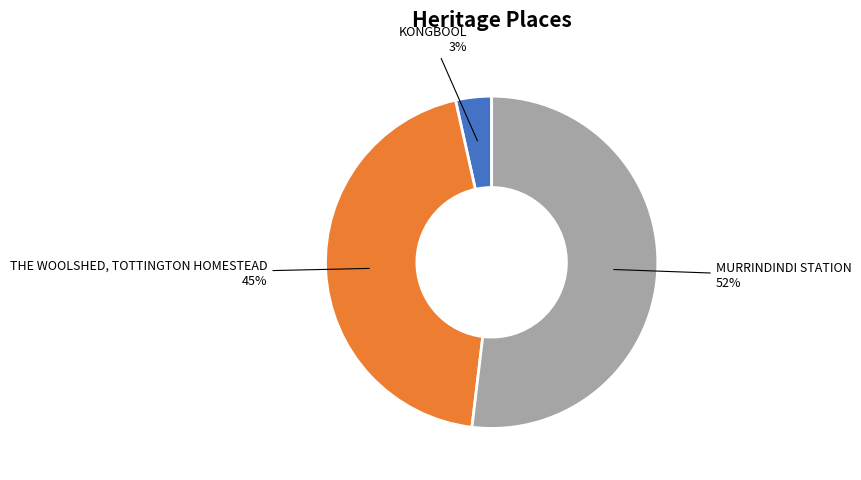

To the nearest percent, what portion does THE WOOLSHED, TOTTINGTON HOMESTEAD represent?

45%